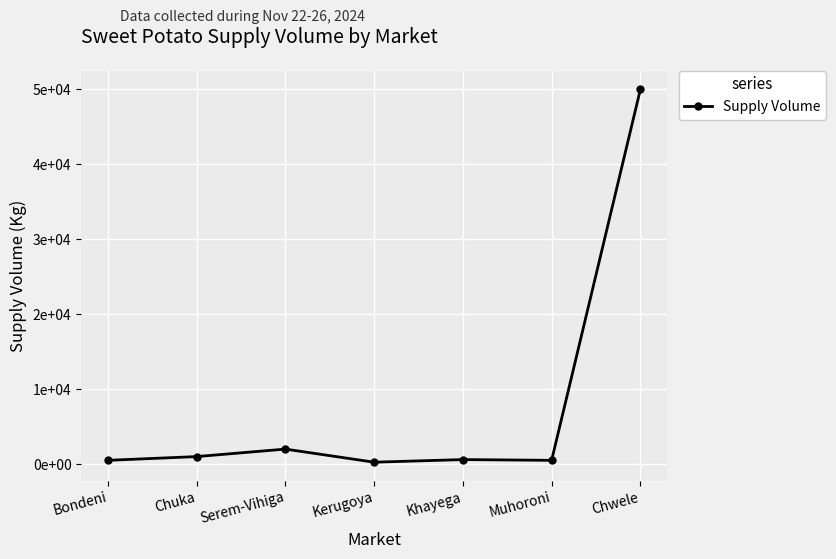

At which label is the value closest to 25125?

Serem-Vihiga